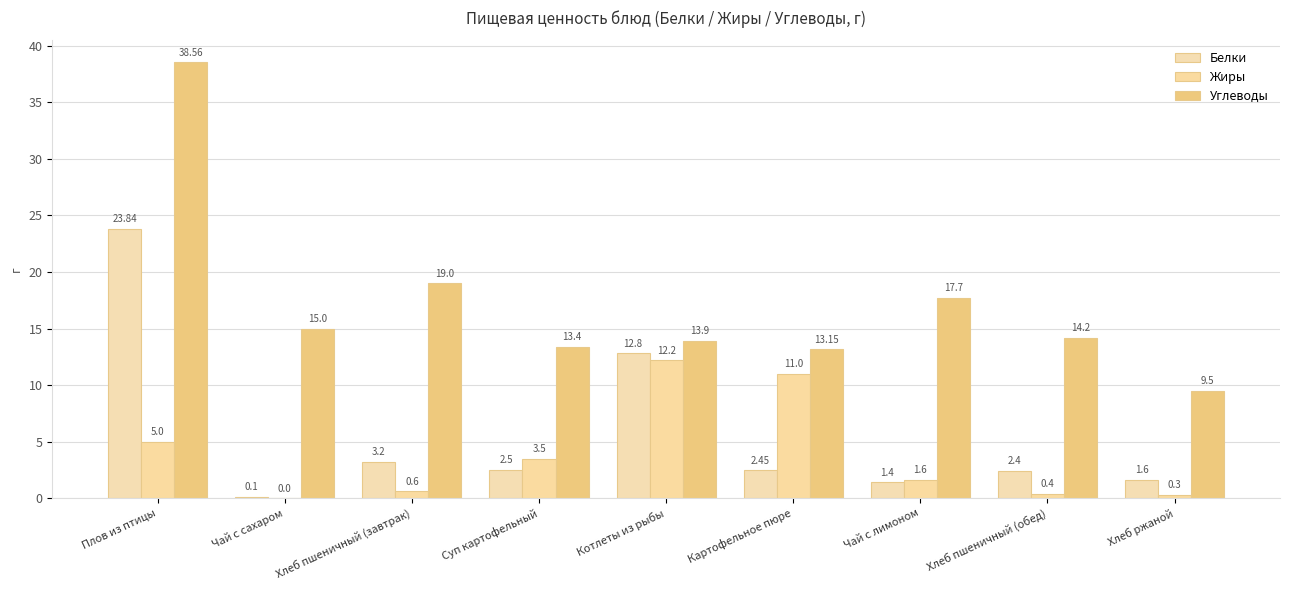

The value of Углеводы at Картофельное пюре is 13.2. True or false?

True